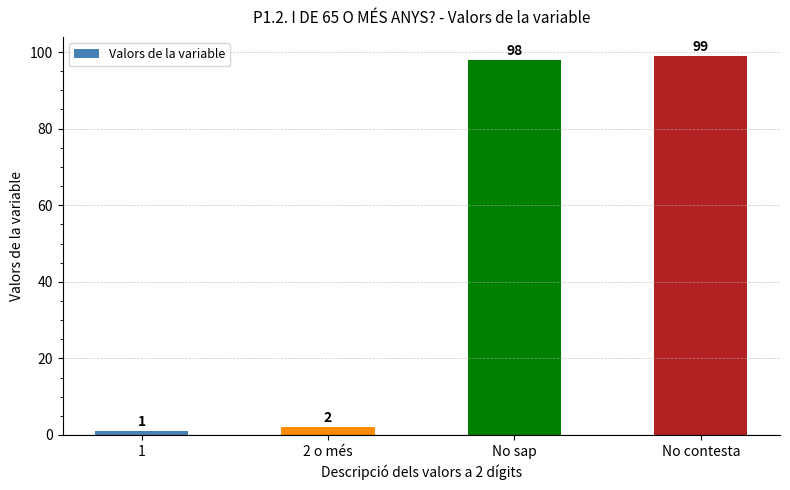

The value at No contesta is 146. True or false?

False